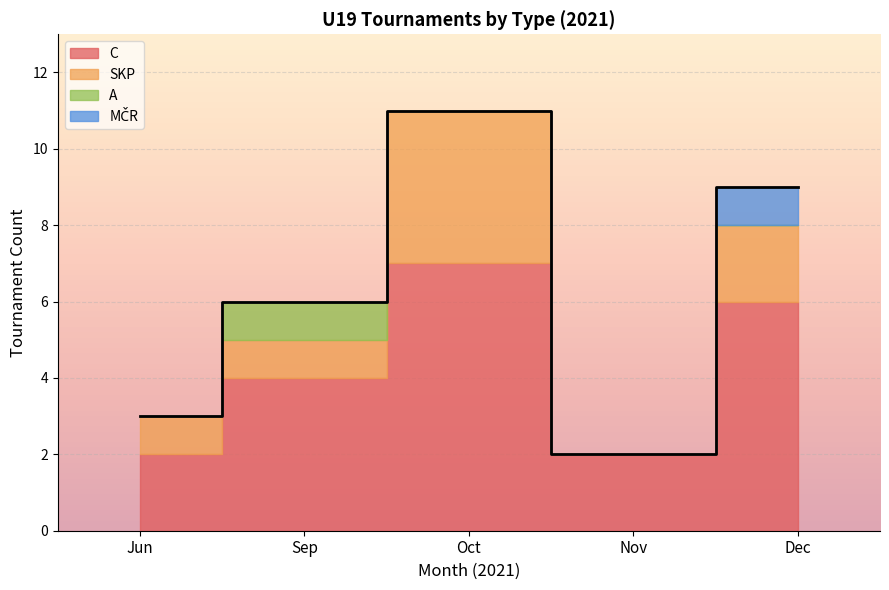

The chart shows a value of 10 at Sep. True or false?

False